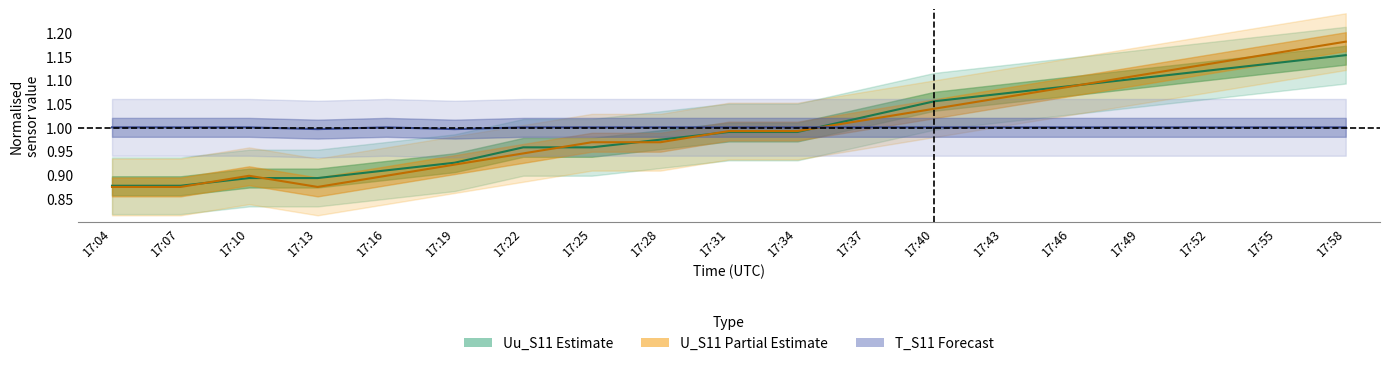

Reading right to left, what are all the values shown in this chart?

Uu_S11: 17:58=1.2	17:55=1.1	17:52=1.1	17:49=1.1	17:46=1.1	17:43=1.1	17:40=1.1	17:37=1.0	17:34=1.0	17:31=1.0	17:28=1.0	17:25=1.0	17:22=1.0	17:19=0.9	17:16=0.9	17:13=0.9	17:10=0.9	17:07=0.9	17:04=0.9
U_S11: 17:58=1.2	17:55=1.2	17:52=1.1	17:49=1.1	17:46=1.1	17:43=1.1	17:40=1.0	17:37=1.0	17:34=1.0	17:31=1.0	17:28=1.0	17:25=1.0	17:22=0.9	17:19=0.9	17:16=0.9	17:13=0.9	17:10=0.9	17:07=0.9	17:04=0.9
T_S11: 17:58=1.0	17:55=1.0	17:52=1.0	17:49=1.0	17:46=1.0	17:43=1.0	17:40=1.0	17:37=1.0	17:34=1.0	17:31=1.0	17:28=1.0	17:25=1.0	17:22=1.0	17:19=1.0	17:16=1.0	17:13=1.0	17:10=1.0	17:07=1.0	17:04=1.0